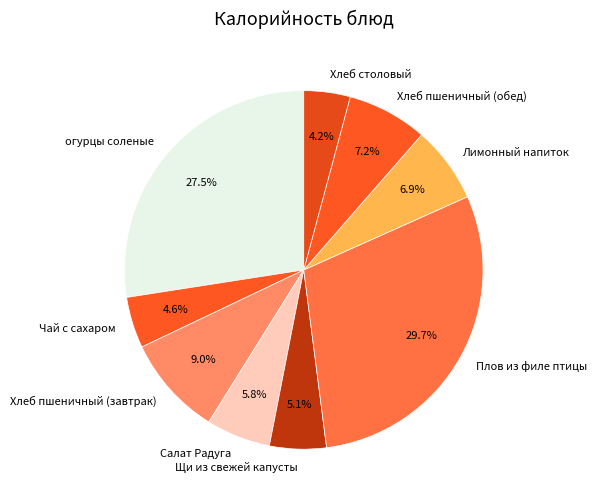

What is the largest slice in the pie chart?

Плов из филе птицы